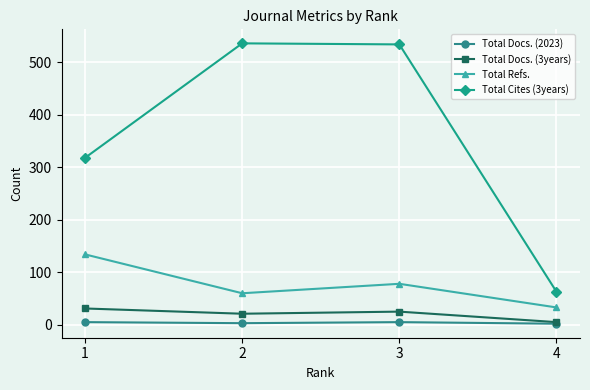

Count the number of categories in the chart.

4